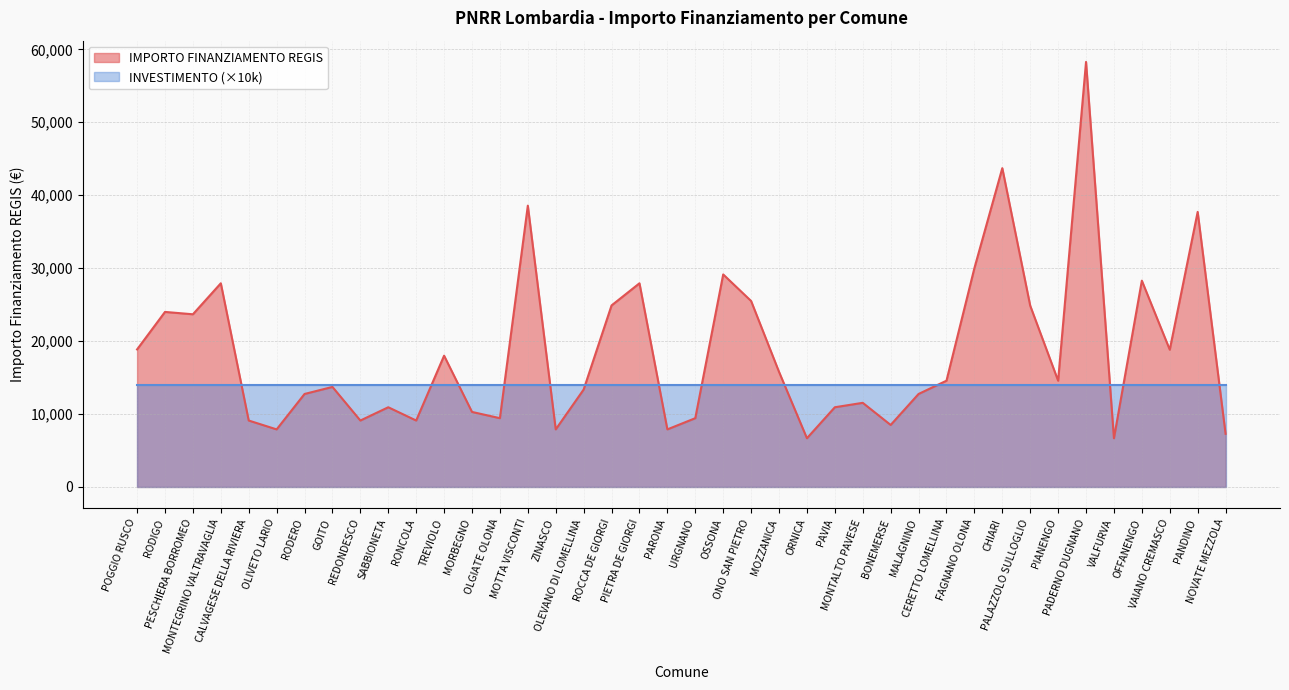

At which category does the data reach its first local valley?

PESCHIERA BORROMEO